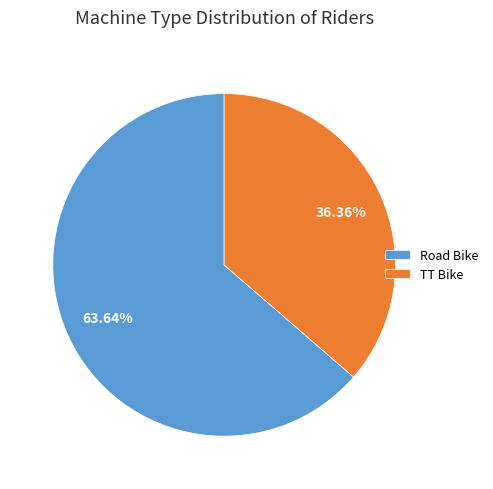

Count the number of slices in the pie.

2